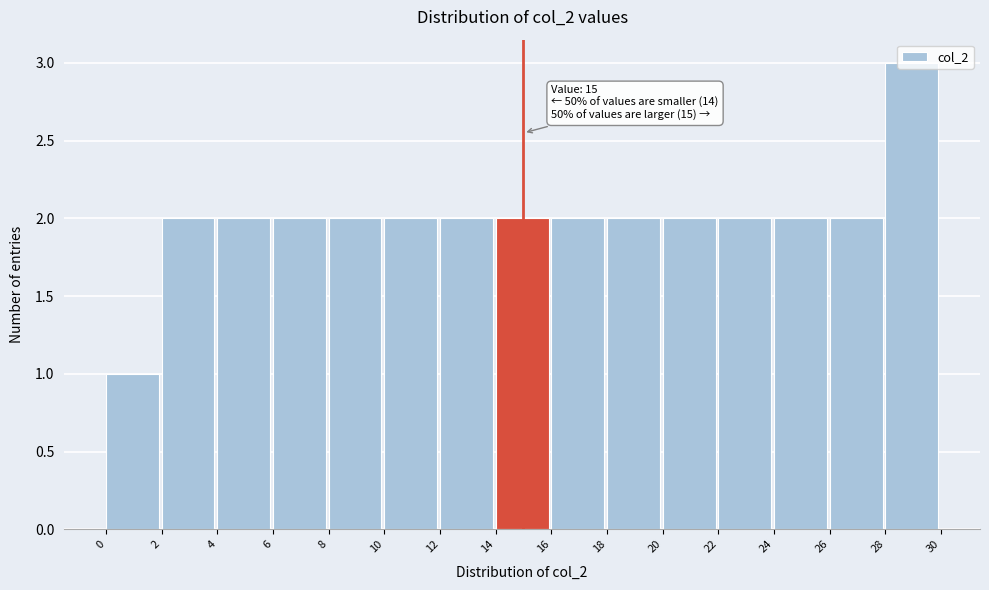

Which range on the x-axis has the tallest bar?

28 to 30